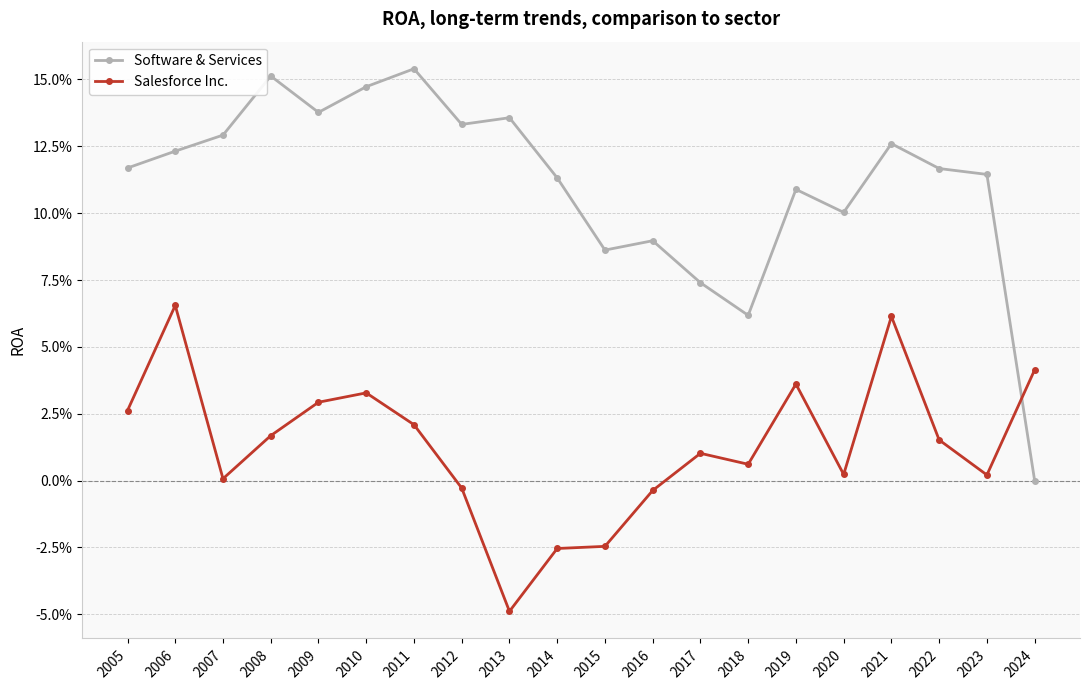

Count the Software & Services values in the range 0 to 1.

20